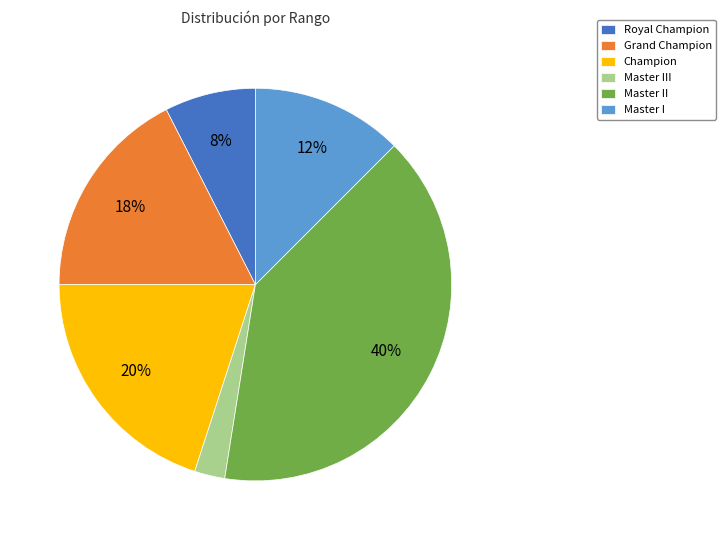

Which slice is the smallest?

Master III